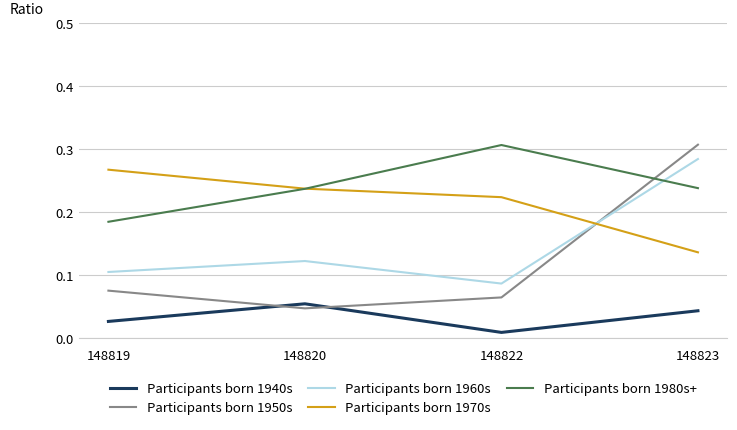

At which label does Participants born 1950s reach its peak?

148823